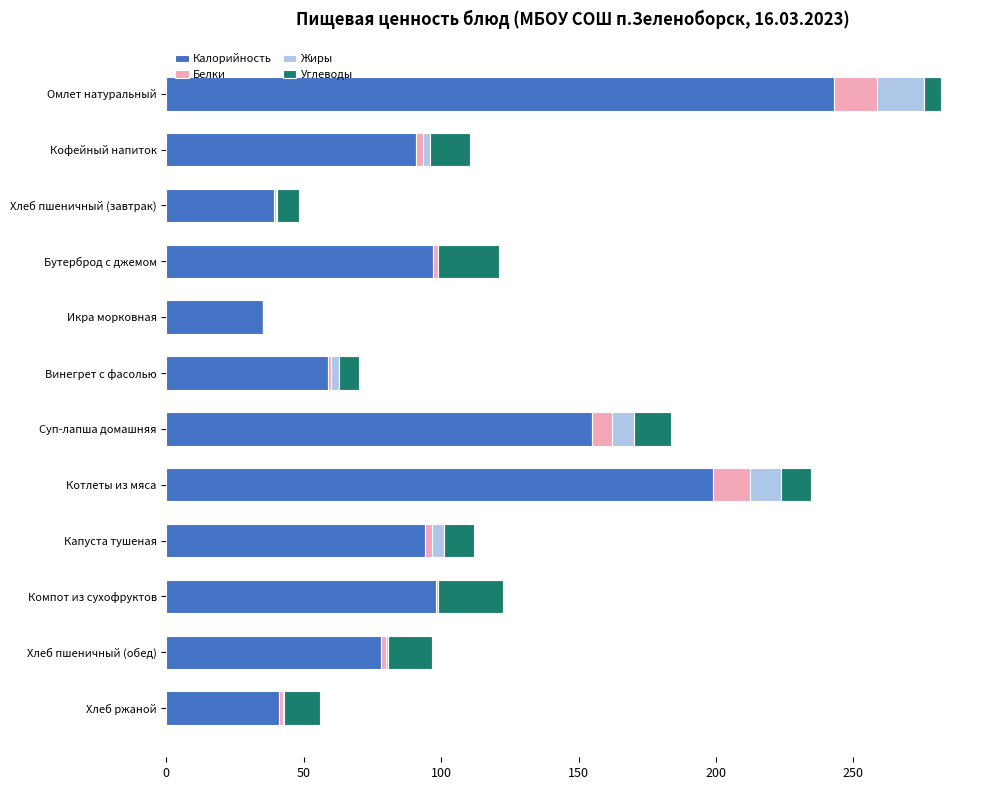

At which category is the sum across all series the highest?

Омлет натуральный